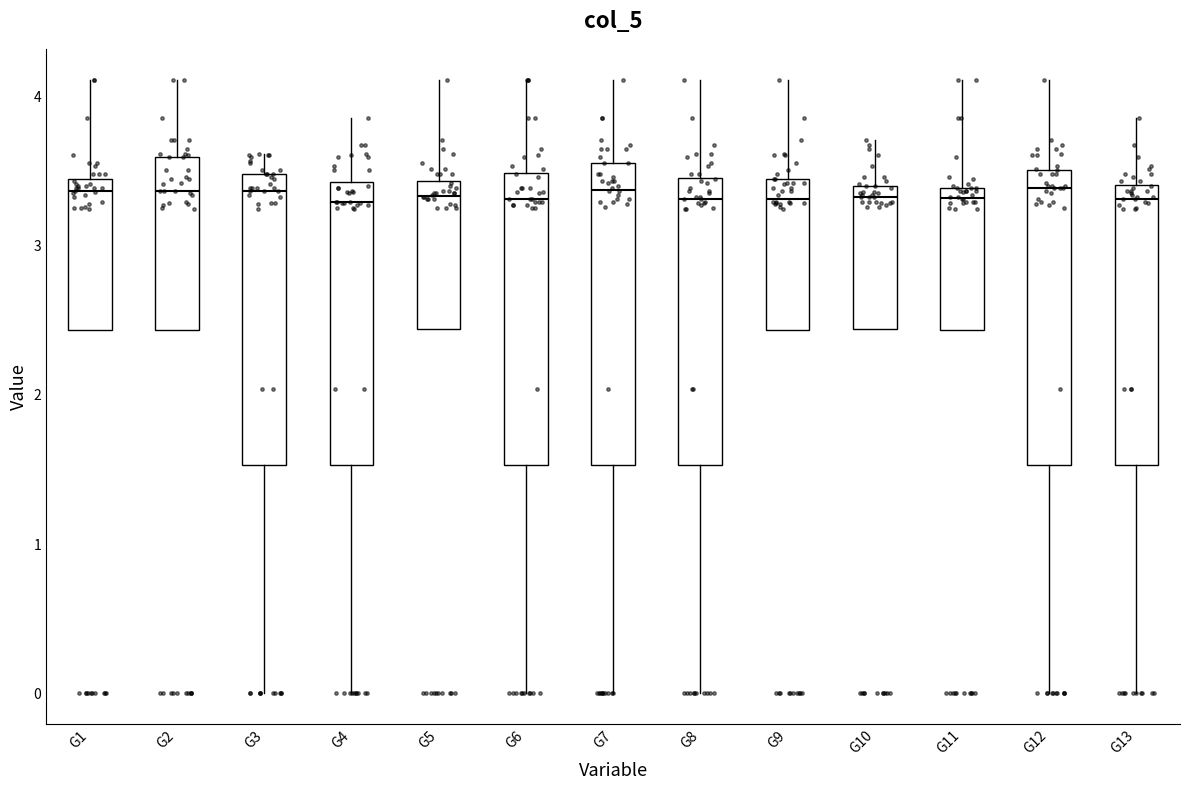

Where does the lower whisker of the box for G12 end on the y-axis? The values are not printed on the chart, so give them approximately, as read against the axis.

0.0